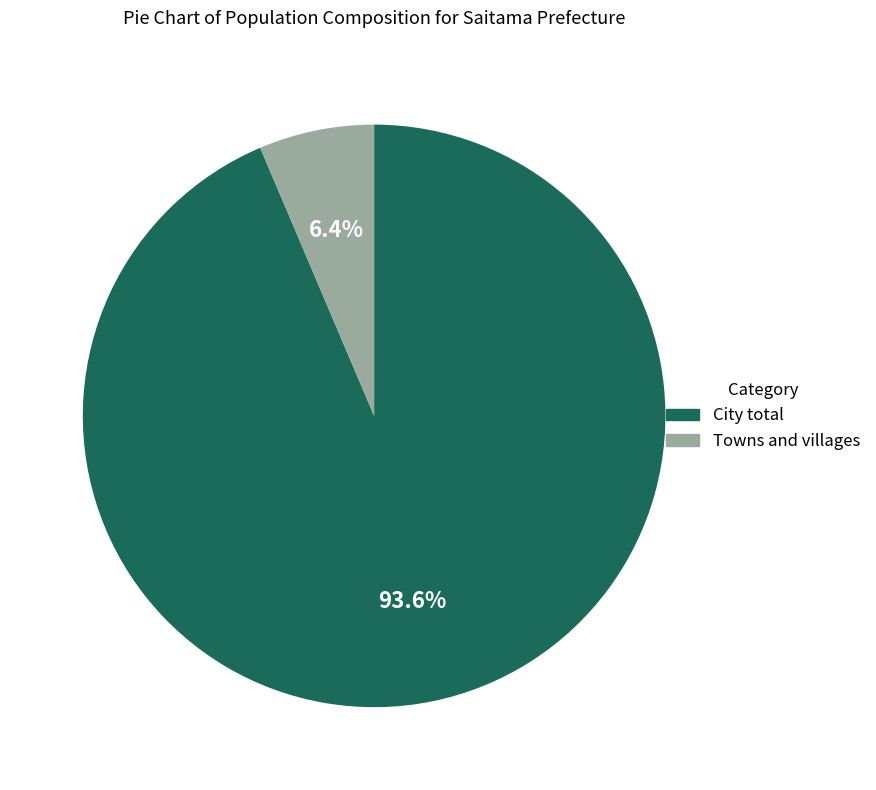

The Towns and villages slice represents 6% of the pie. True or false?

True